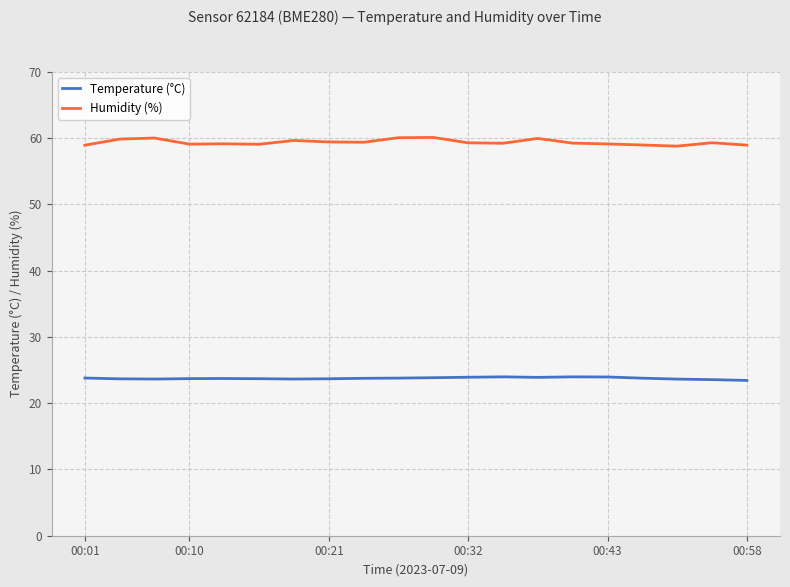

Does the chart display data point markers on the line(s)?

Yes